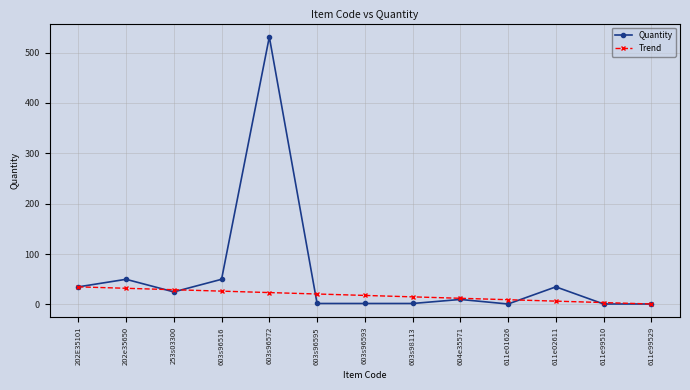

List the series in order of their overall mean, highest first.

Quantity, Trend